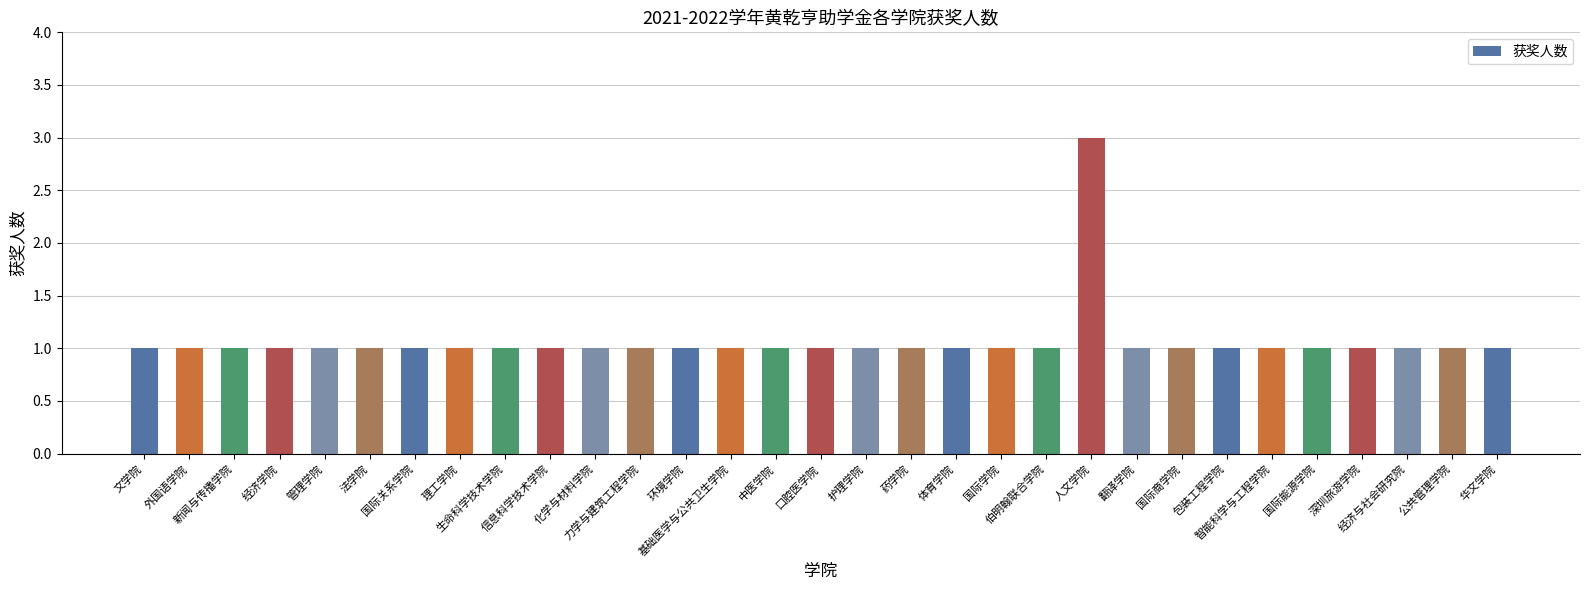

What position from the left is 体育学院?

19